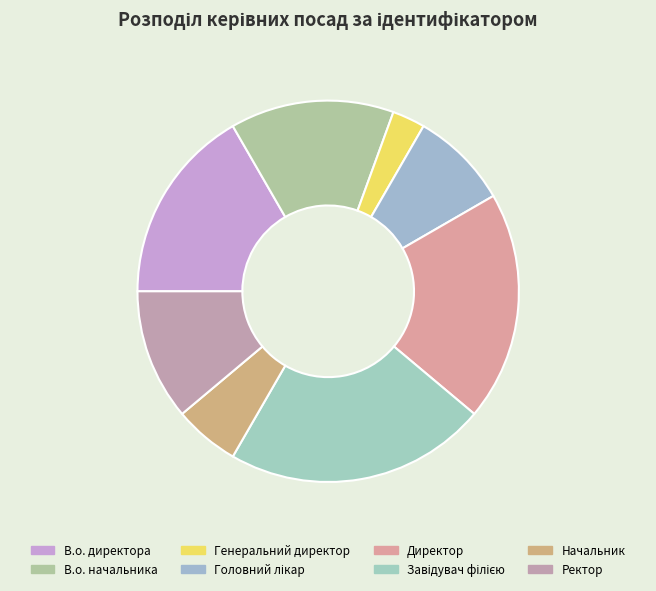

To the nearest percent, what is the combined percentage of Генеральний директор and Директор?

22%